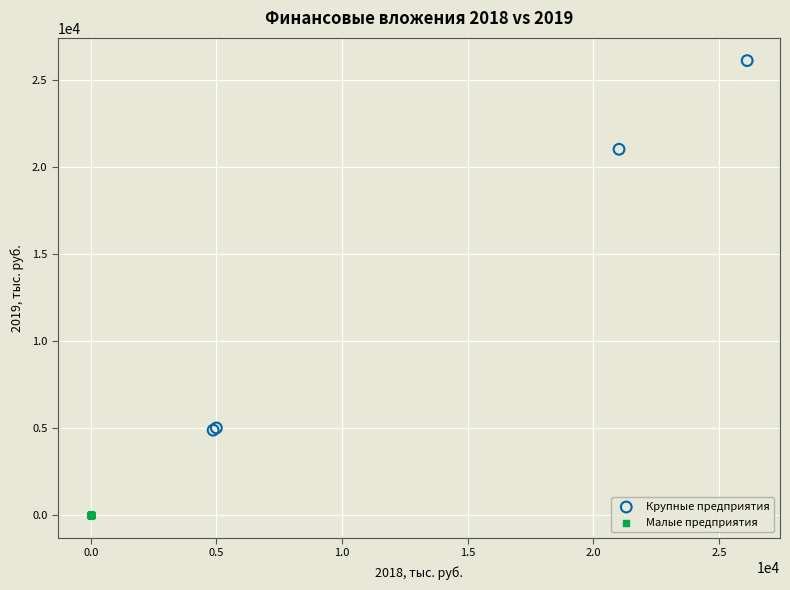

Which series contains the highest Y value?

Крупные предприятия